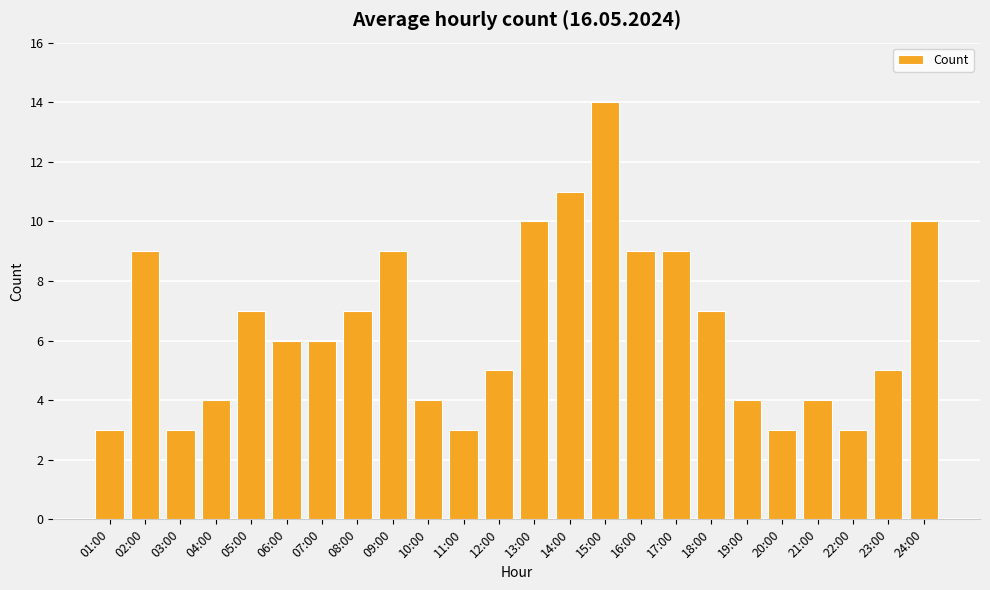

Reading right to left, extract all data points from this chart.

10	5	3	4	3	4	7	9	9	14	11	10	5	3	4	9	7	6	6	7	4	3	9	3